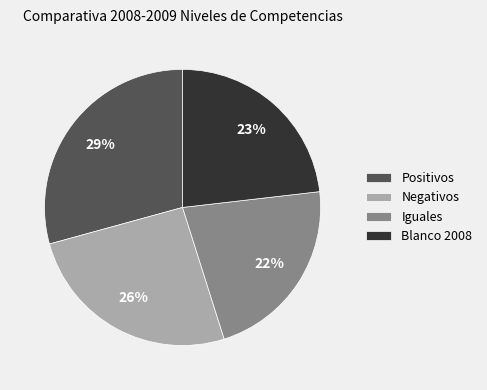

Is there any slice that represents more than half of the pie?

No